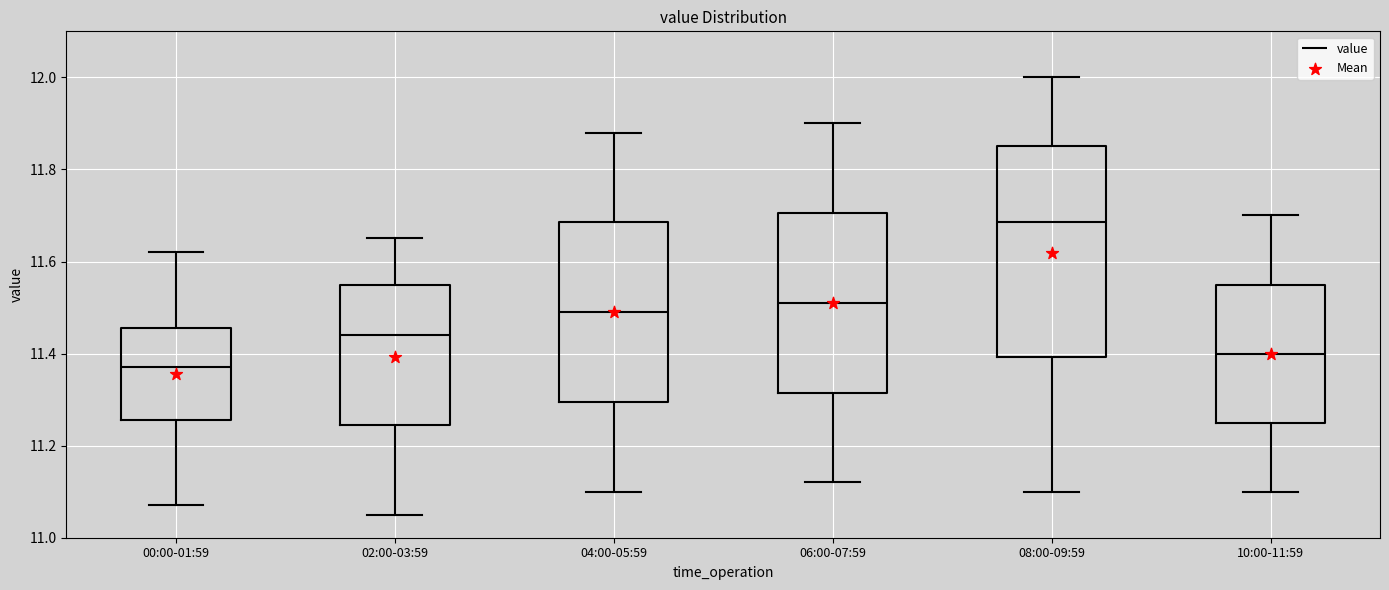

Which box is the tallest, from its lower edge to its upper edge?

08:00-09:59